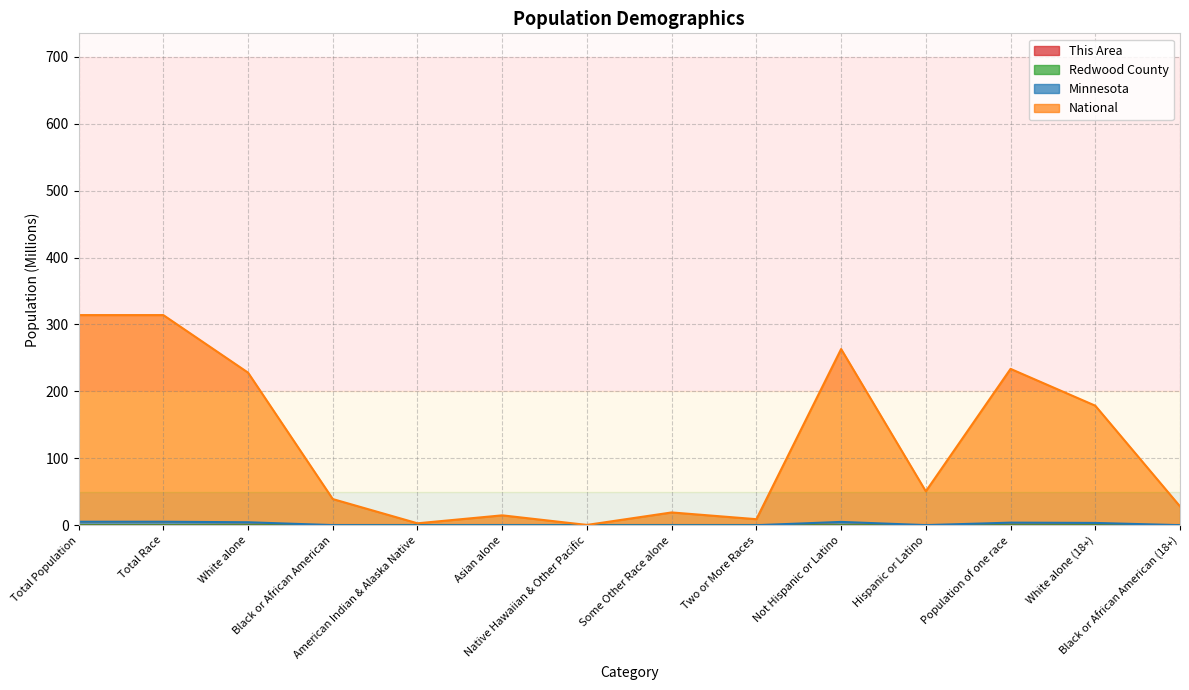

What is the sum of all Minnesota values?

29.0